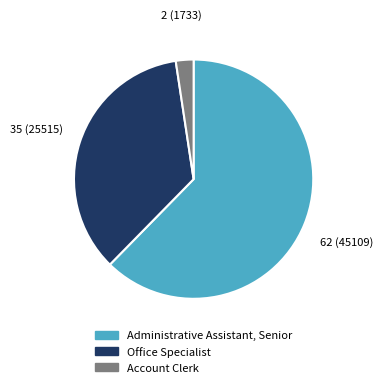

The Office Specialist slice represents 35% of the pie. True or false?

True